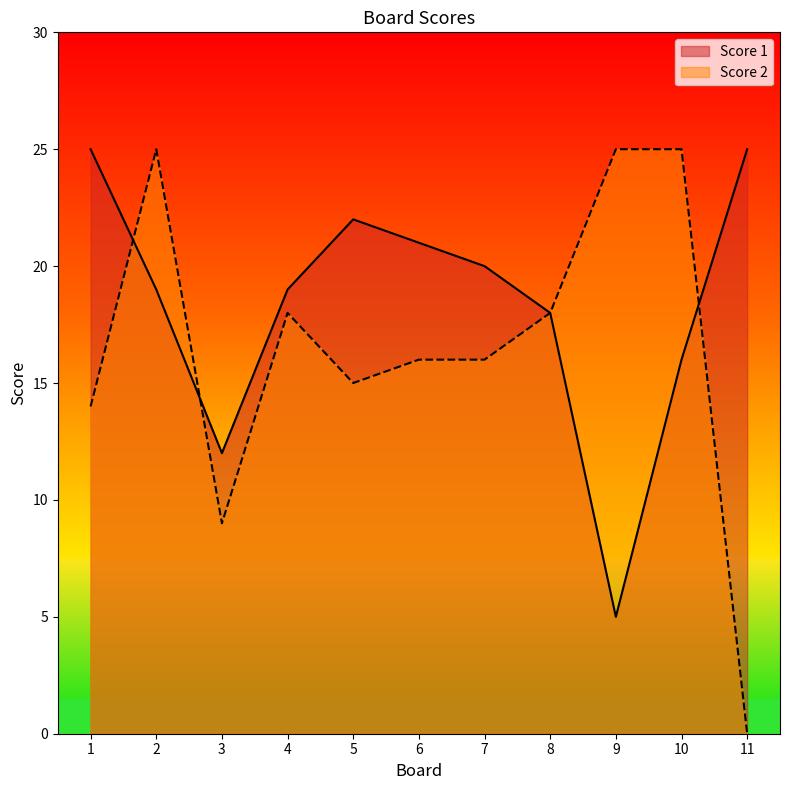

What is the sum of all Score 2 values?

181